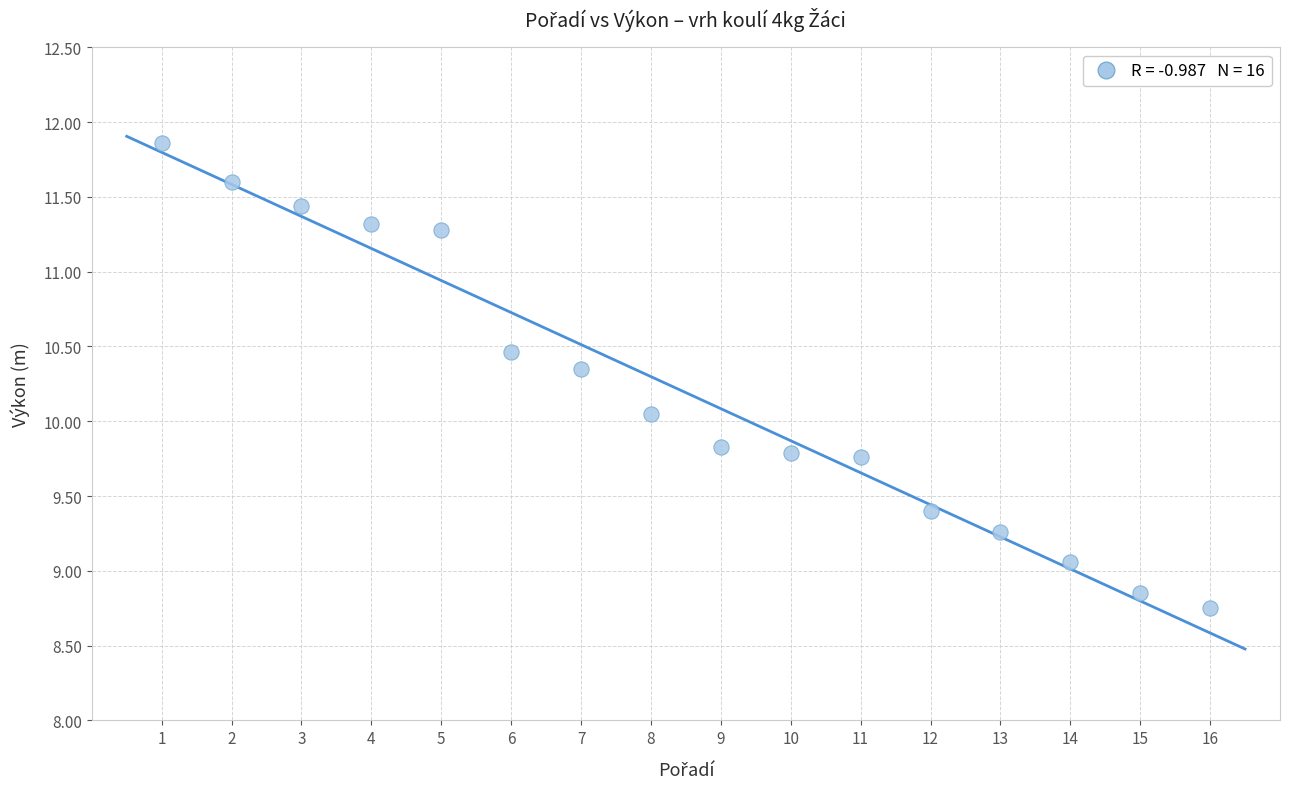

What is the range of X values (max minus min)?

15.0